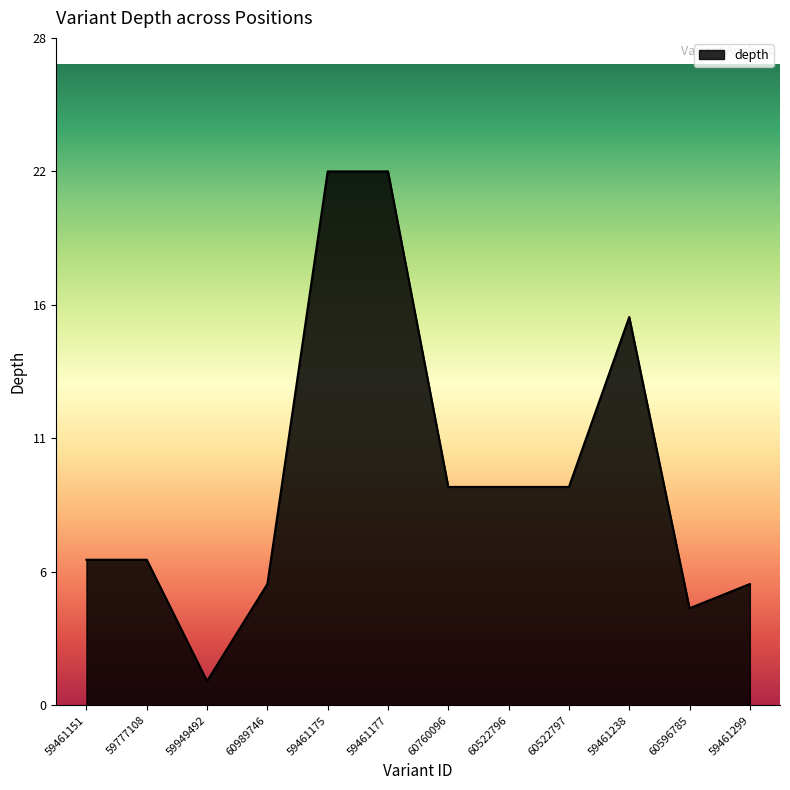

Does the chart have visible grid lines?

No